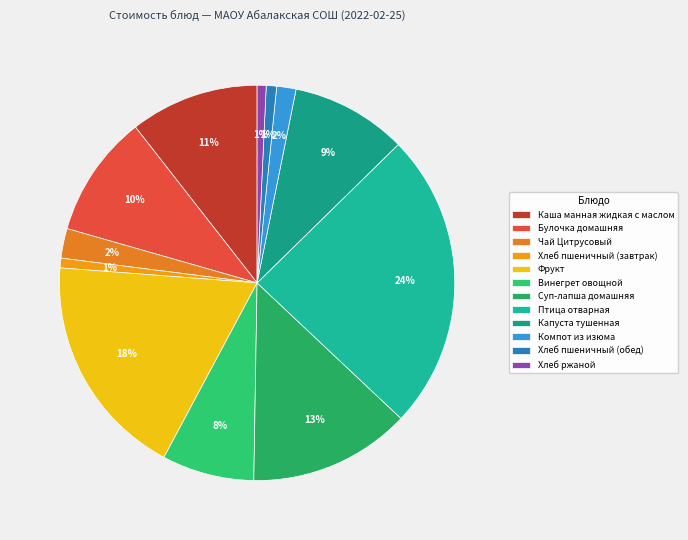

The Фрукт slice represents 18% of the pie. True or false?

True